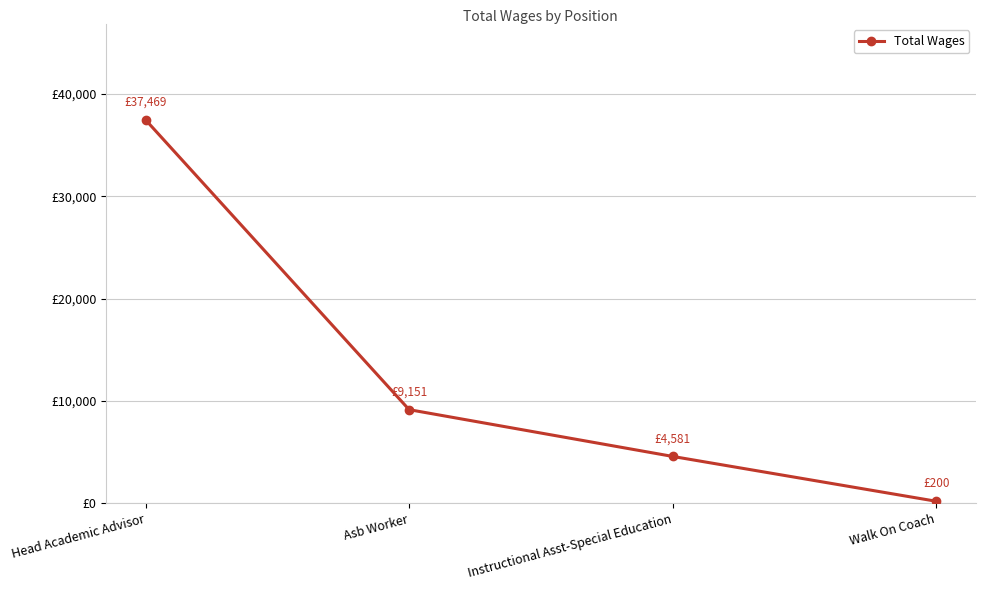

Is this an area chart (filled region under the line)?

No